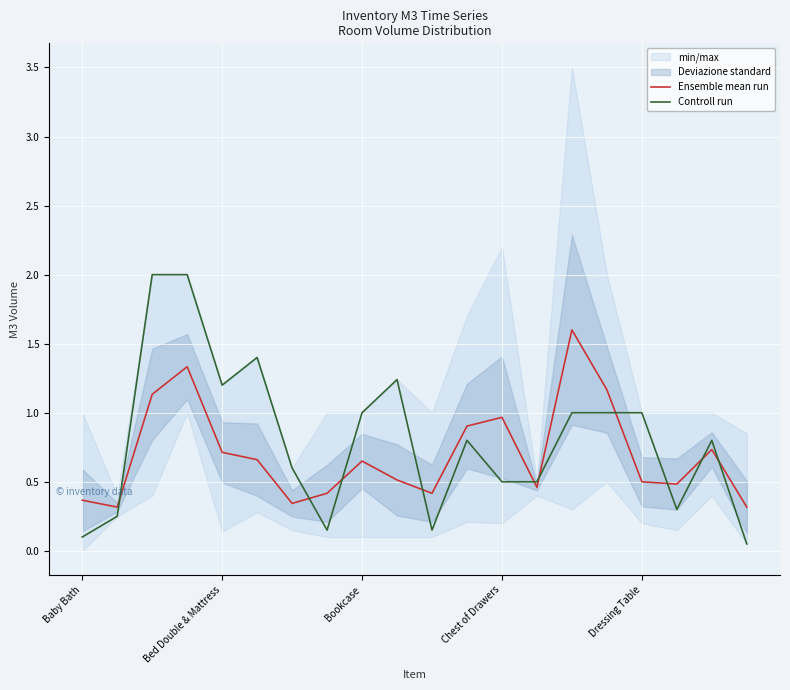

The value of Ensemble mean run at 13 is 0.1. True or false?

False